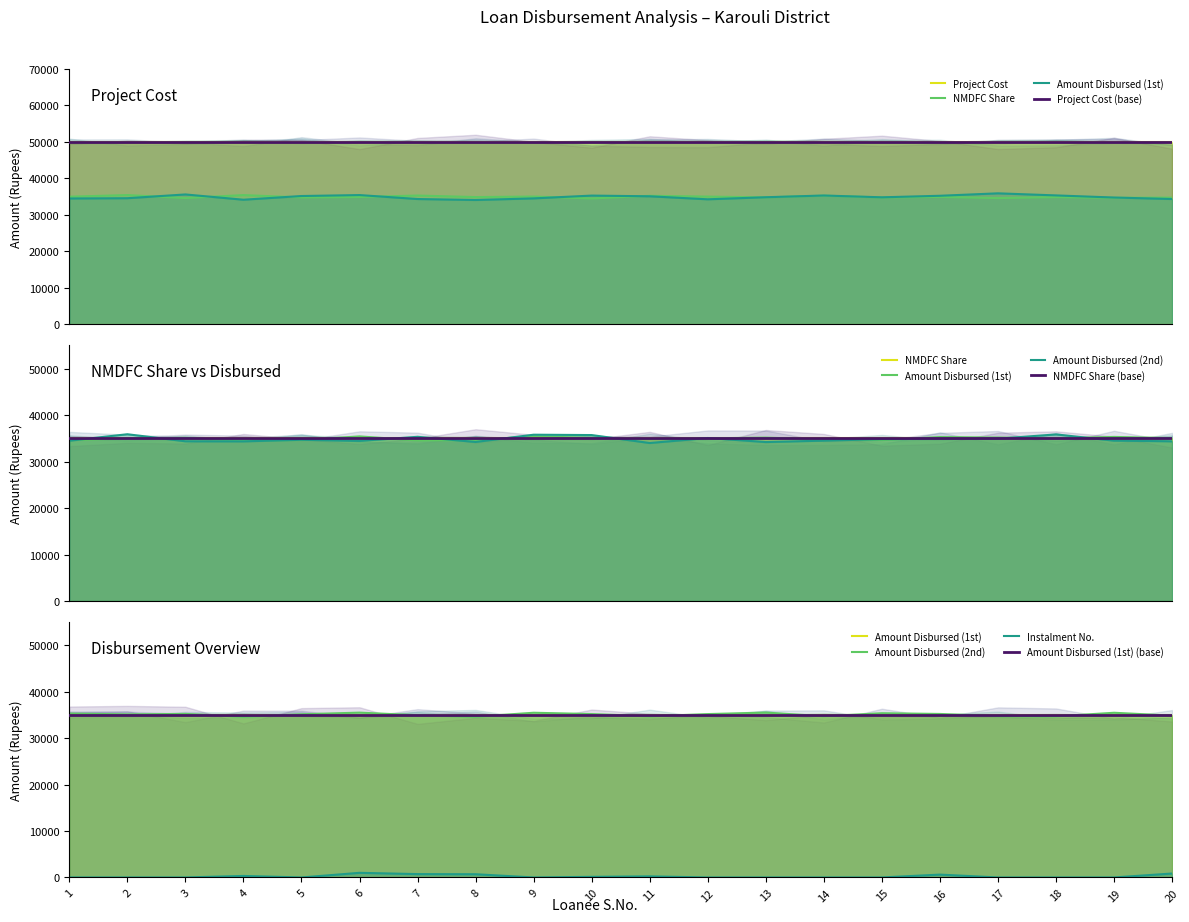

Does the chart have visible grid lines?

No